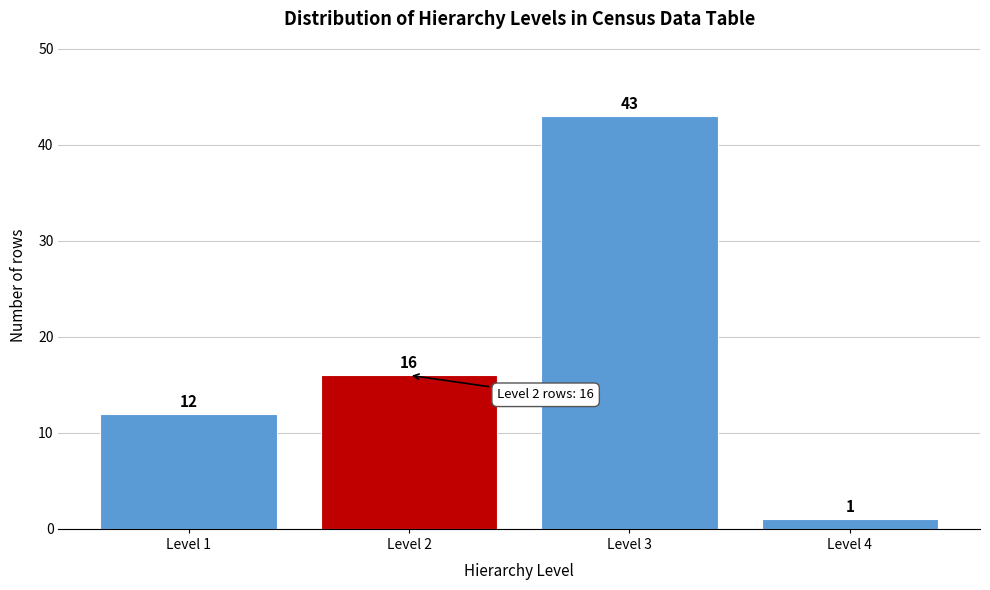

Reading left to right, transcribe all the data shown in this chart.

12	16	43	1